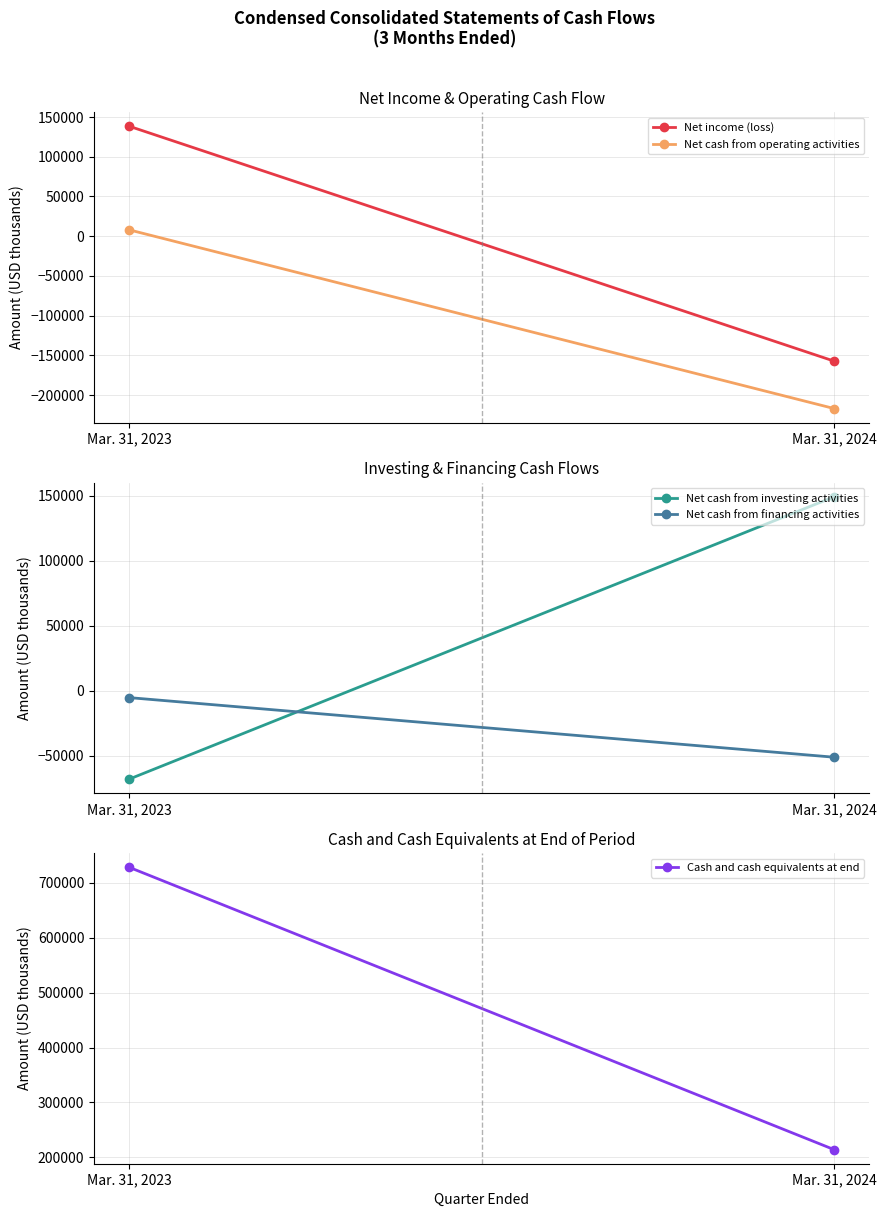

Reading right to left, extract all data points from this chart.

Net income (loss): Mar. 31, 2024=-157311	Mar. 31, 2023=138378
Net cash from operating activities: Mar. 31, 2024=-217019	Mar. 31, 2023=7923
Net cash from investing activities: Mar. 31, 2024=149008	Mar. 31, 2023=-67780
Net cash from financing activities: Mar. 31, 2024=-50987	Mar. 31, 2023=-5222
Cash and cash equivalents at end: Mar. 31, 2024=214229	Mar. 31, 2023=727849